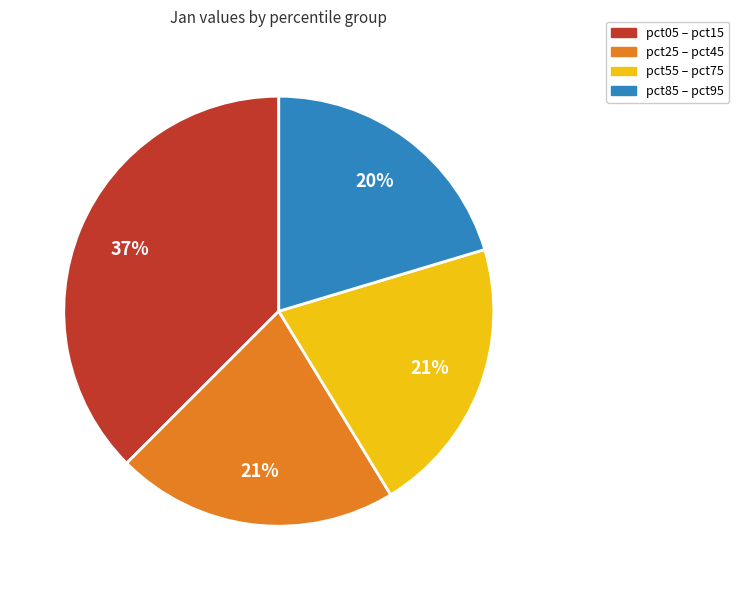

Is there a majority slice in this chart?

No